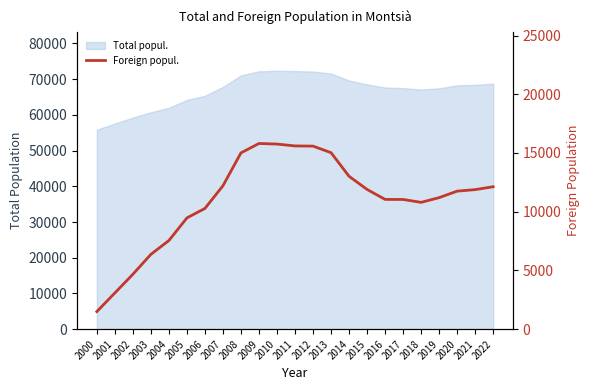

Is it true that the value at 2019 is 19056?

False